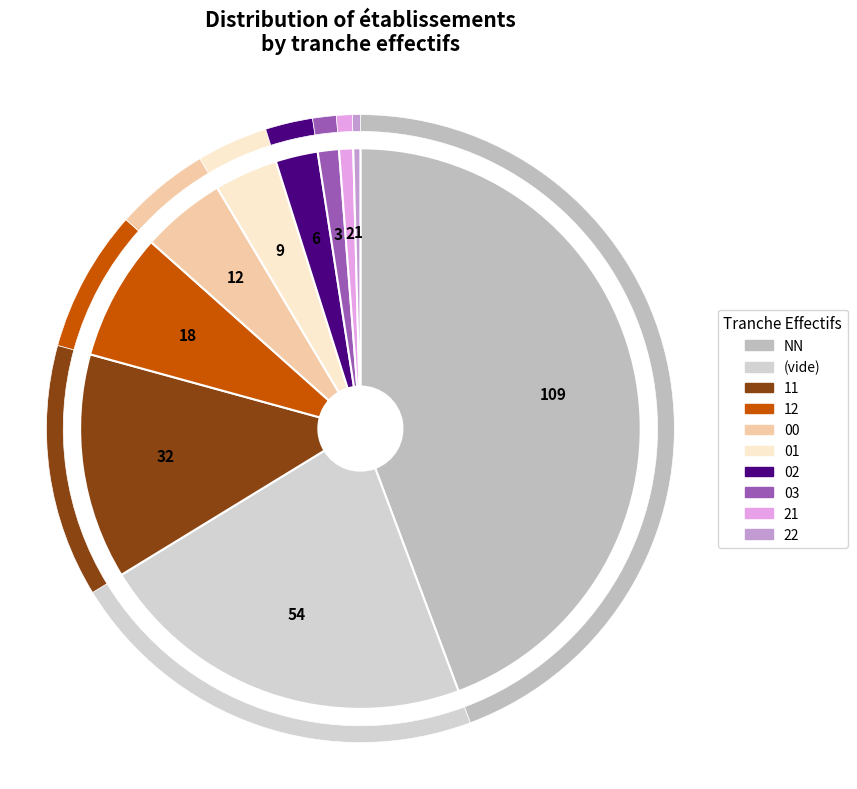

What percentage do  and 12 together represent?

29.3%